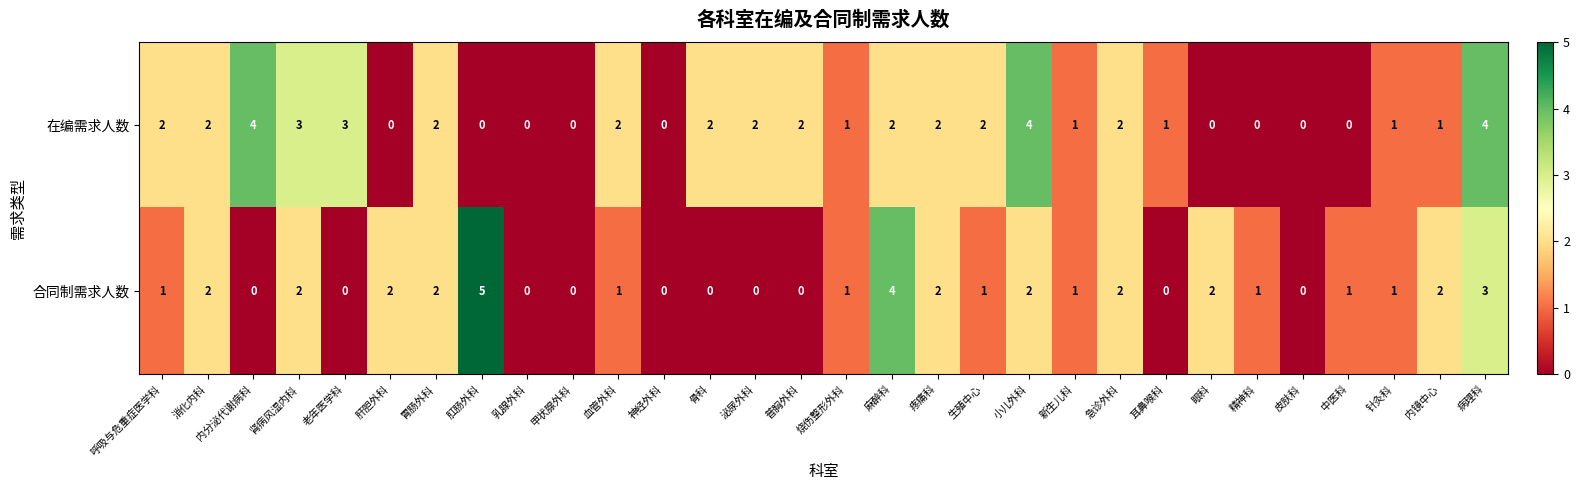

Which series has the largest total across all categories?

在编需求人数